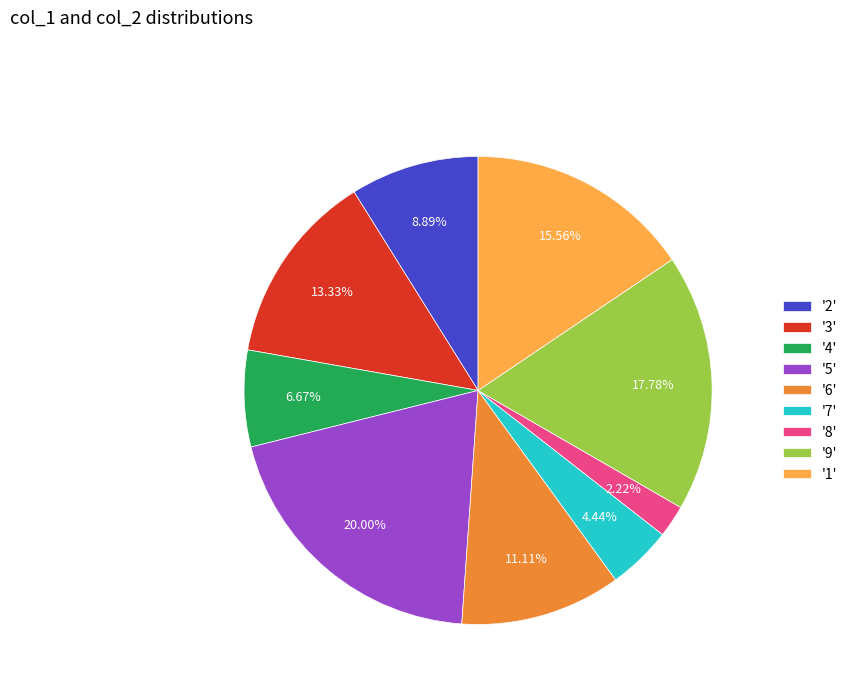

Rank the categories by value from highest to lowest.

'5', '9', '1', '3', '6', '2', '4', '7', '8'